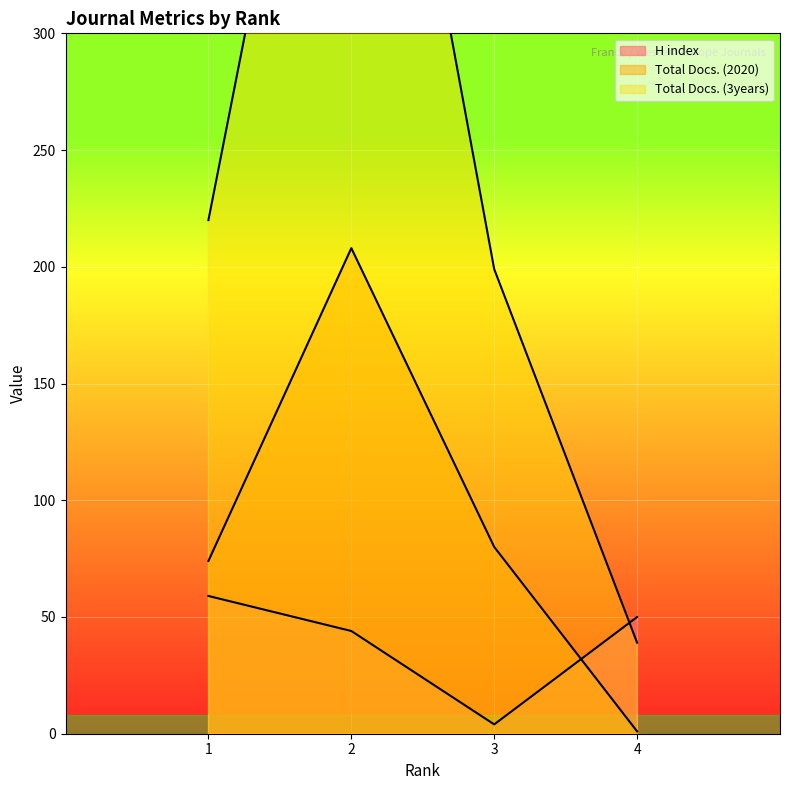

What is the average value of the Total Docs. (2020) series?

91